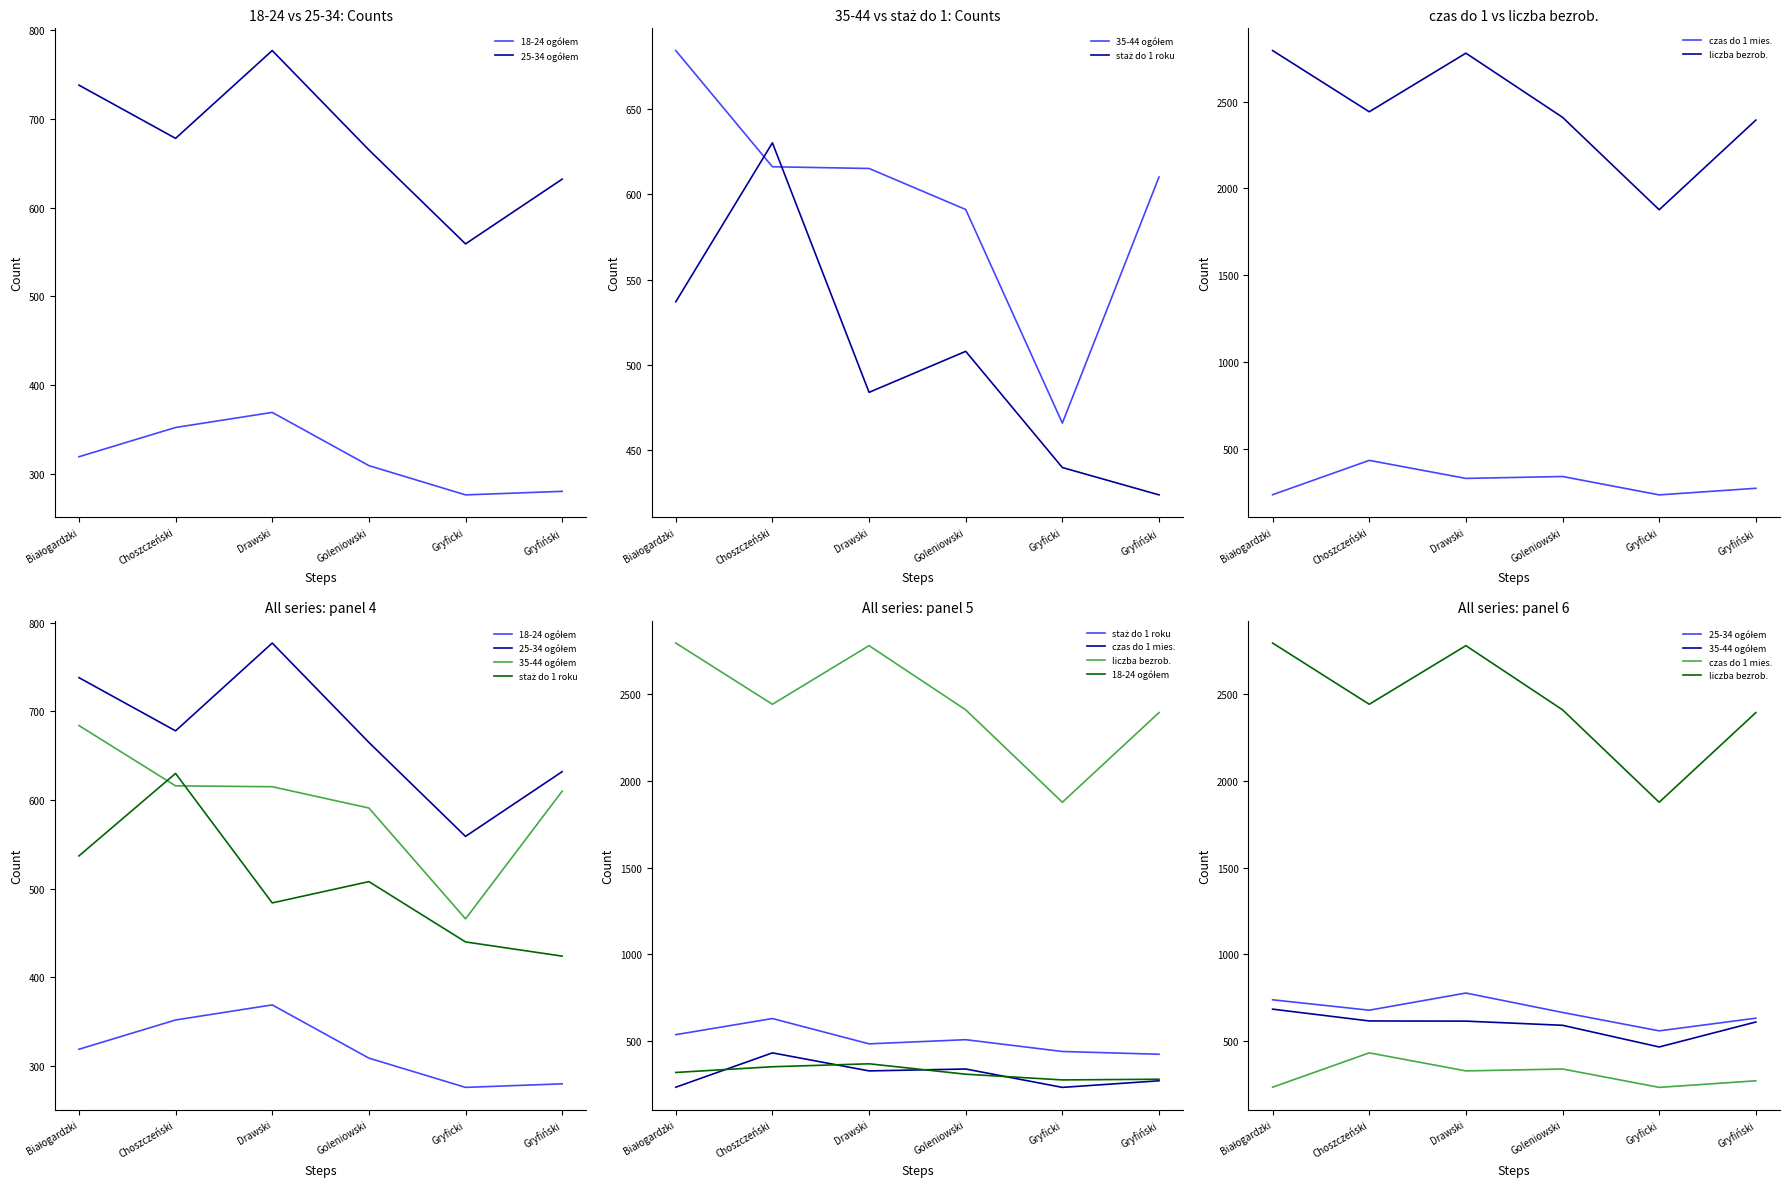

What is the difference between the staż do 1 roku values at Gryfiński and Choszczeński?

206